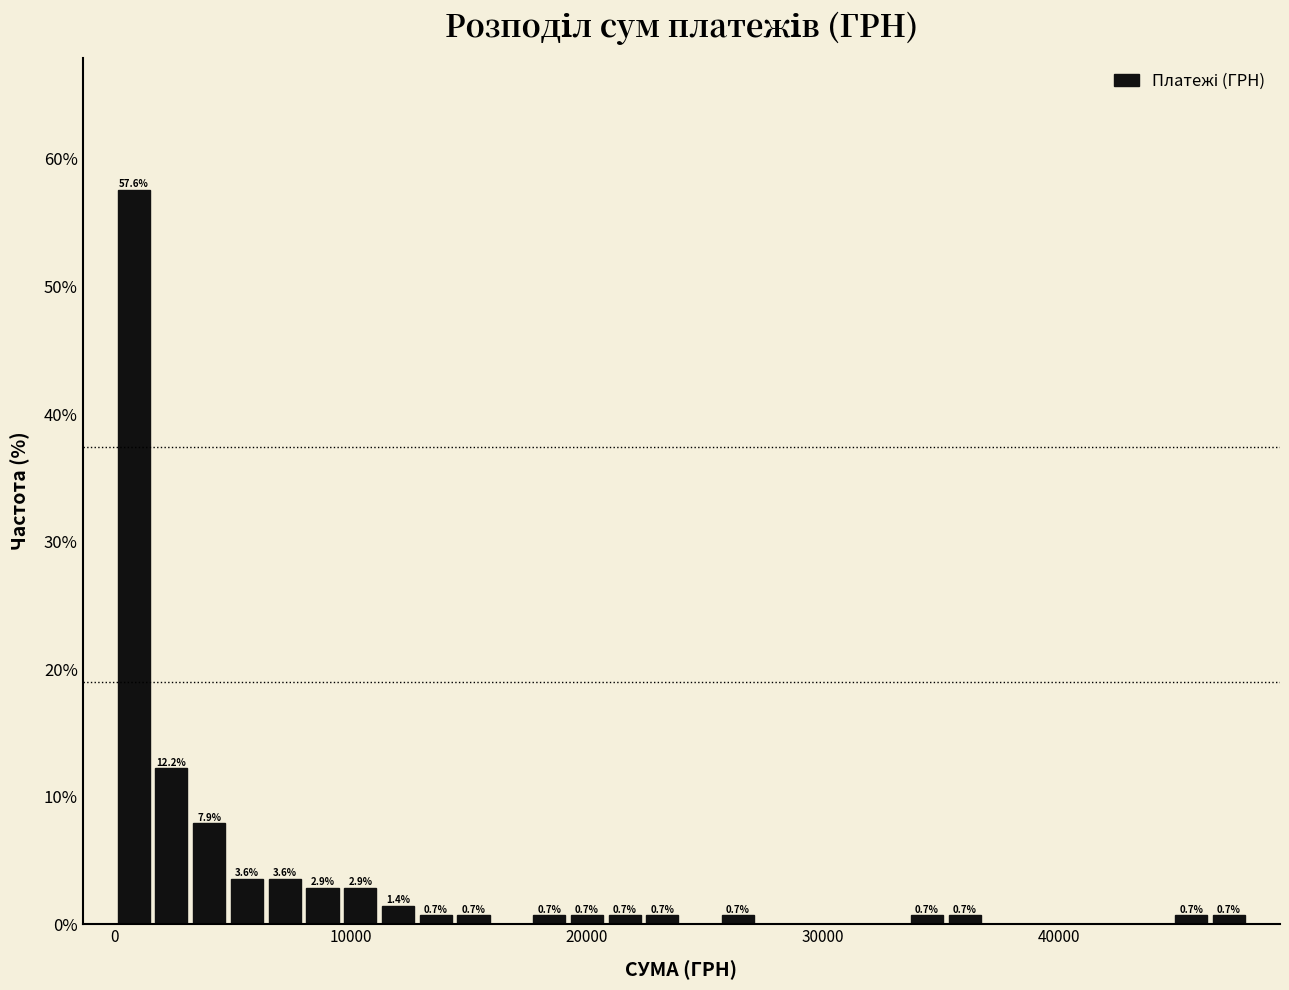

Around what value on the x-axis is the tallest bar? Give the approximate position of its centre, as read against the axis.

1000